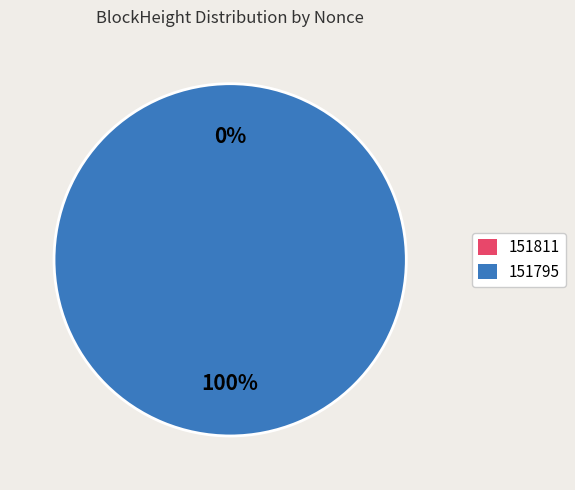

Does any single category account for the majority?

Yes